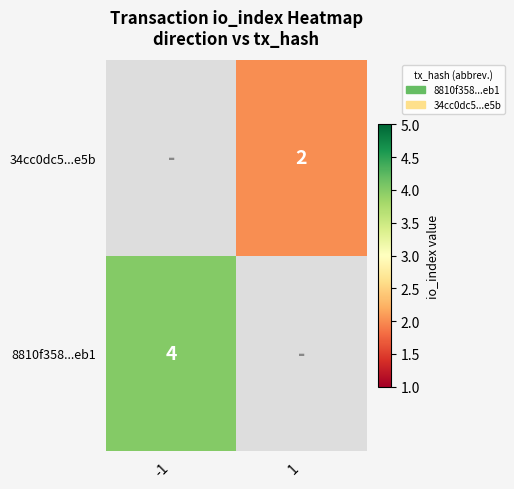

Is it true that 34cc0dc5...e5b equals 2 at 1?

True